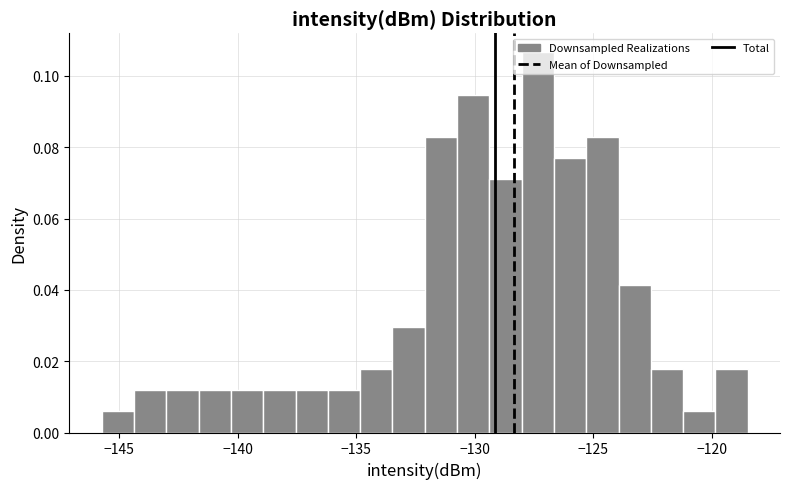

Around what value on the x-axis is the tallest bar? Give the approximate position of its centre, as read against the axis.

-127.5